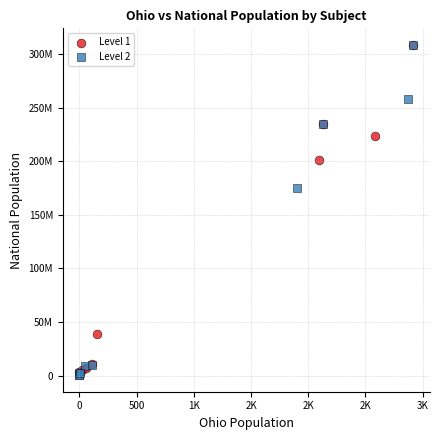

What are all the series names shown in the legend?

Level 1, Level 2